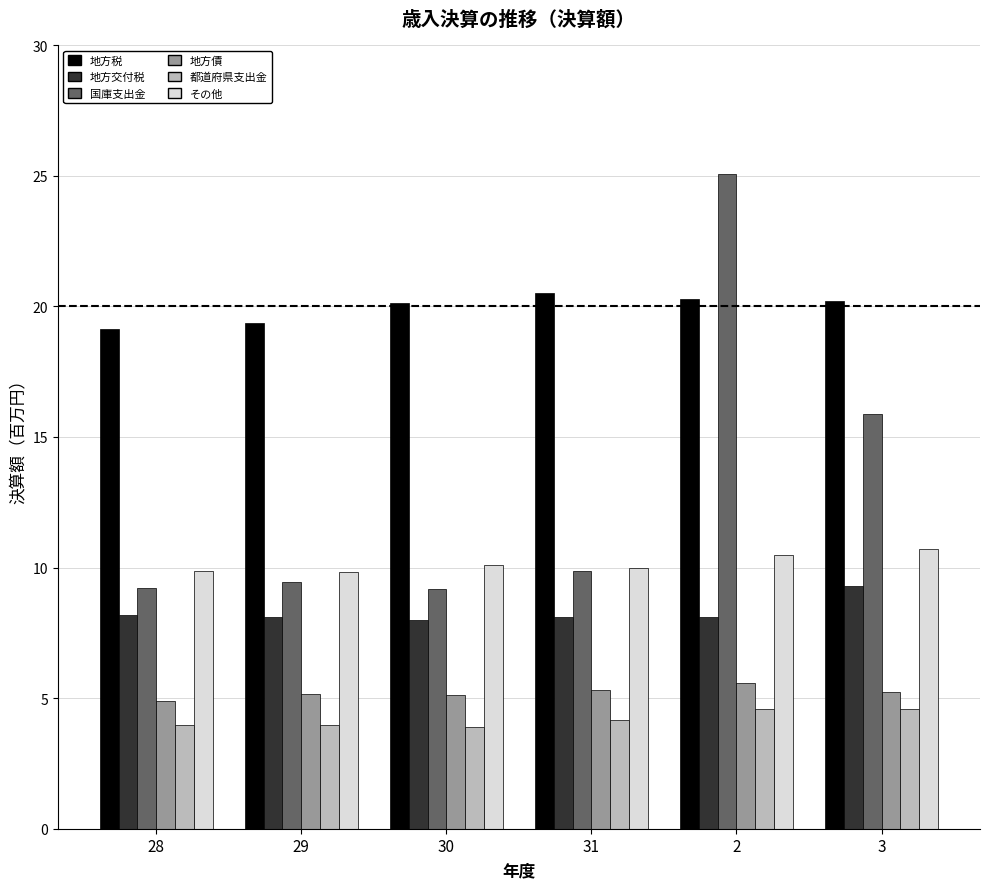

Is the value of その他 at 30 greater than the value of 地方税 at 29?

No